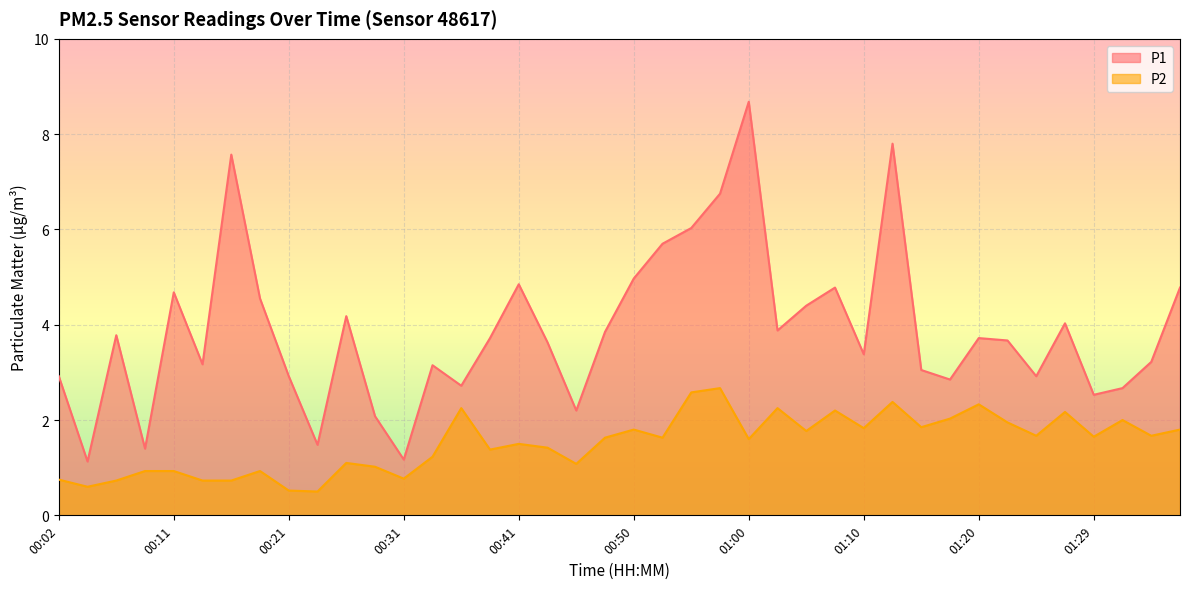

Rank the series by their average value, from highest to lowest.

P1, P2